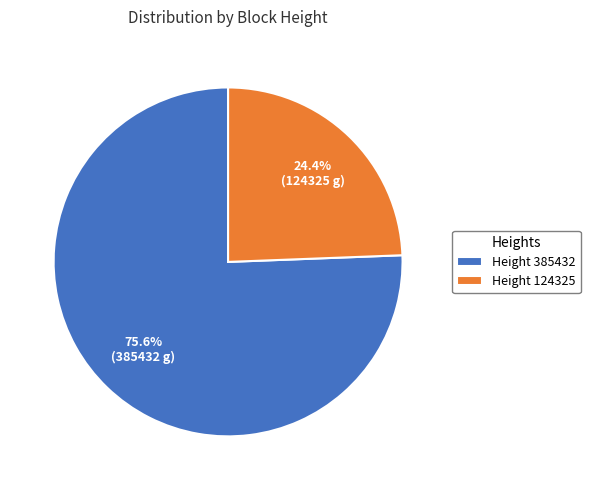

Is there a majority slice in this chart?

Yes